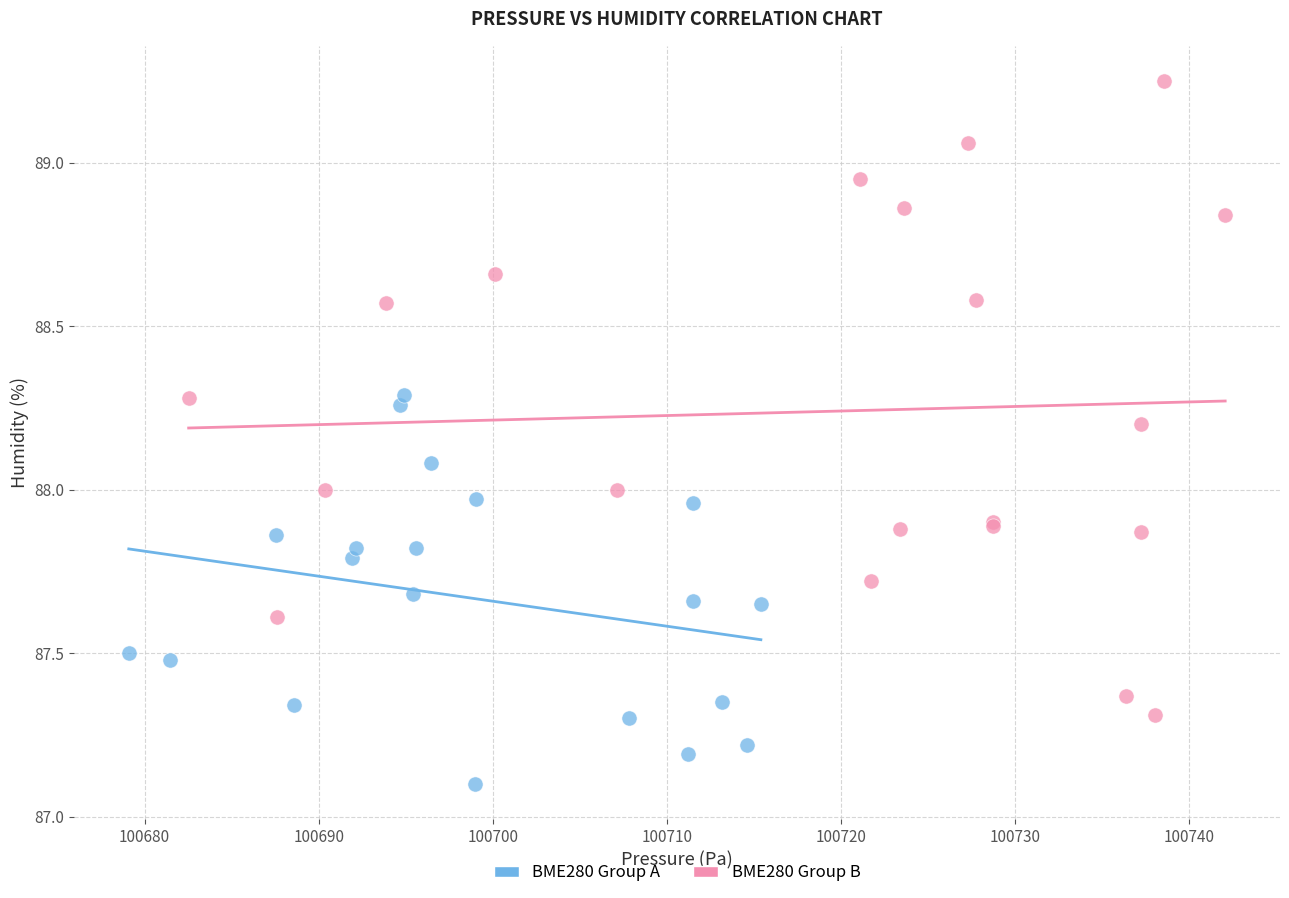

Which series has the widest spread of Y values?

BME280 Group B